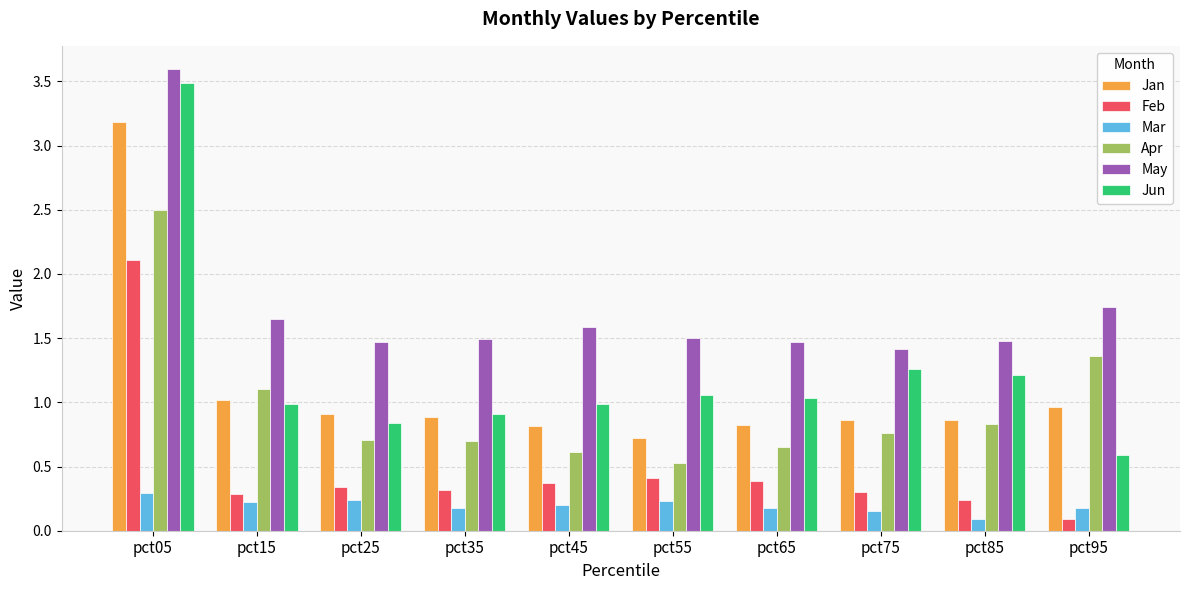

Between pct35 and pct95, which series saw the biggest shift?

Apr